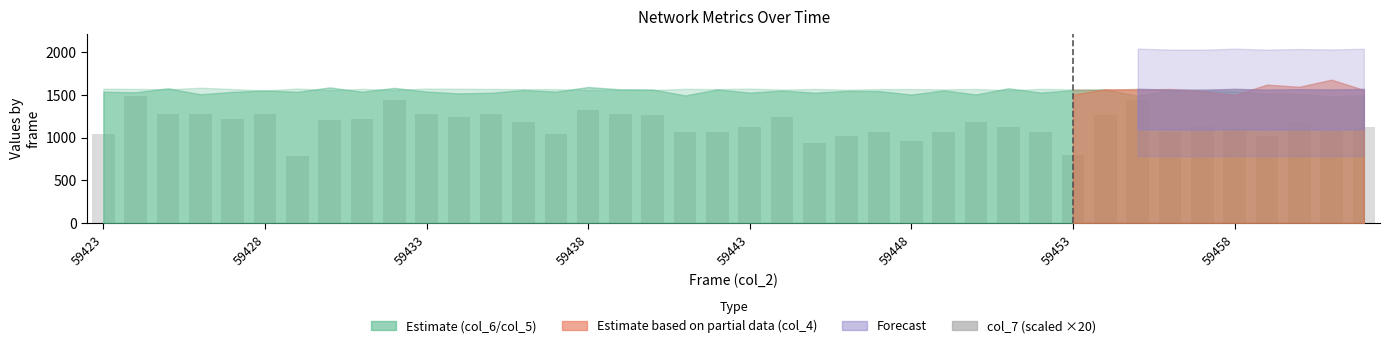

Does the chart contain stacked bars?

No